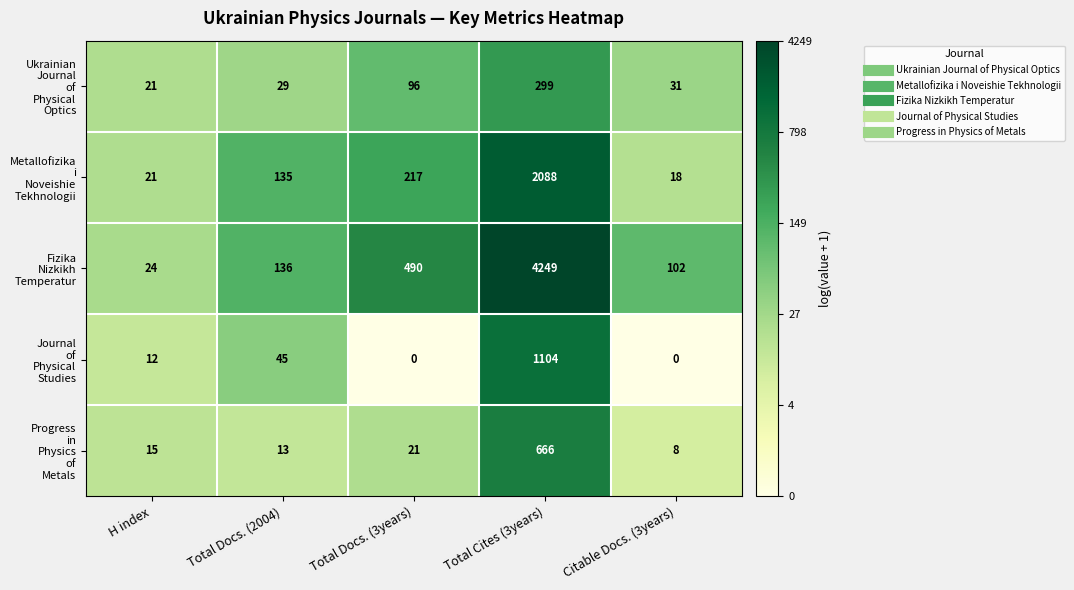

At which category is the sum across all series the highest?

Total Cites (3years)